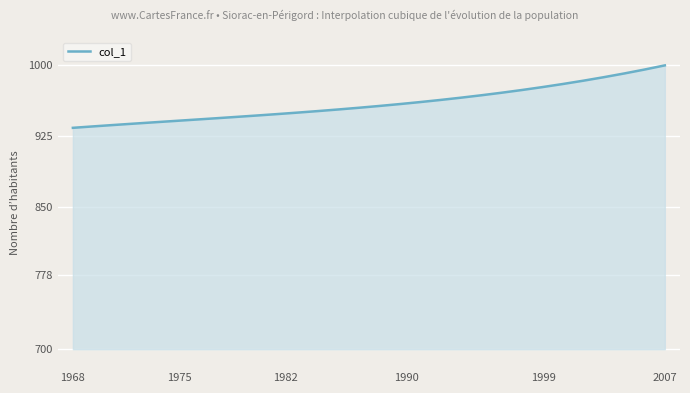

What is the greatest value displayed?

1000.0